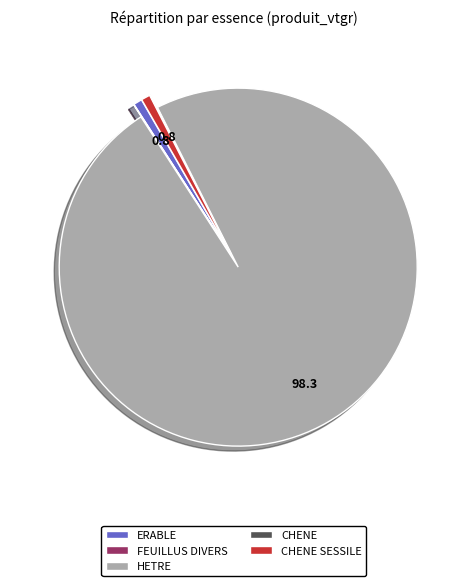

Is the sum of HETRE and ERABLE greater than half?

Yes